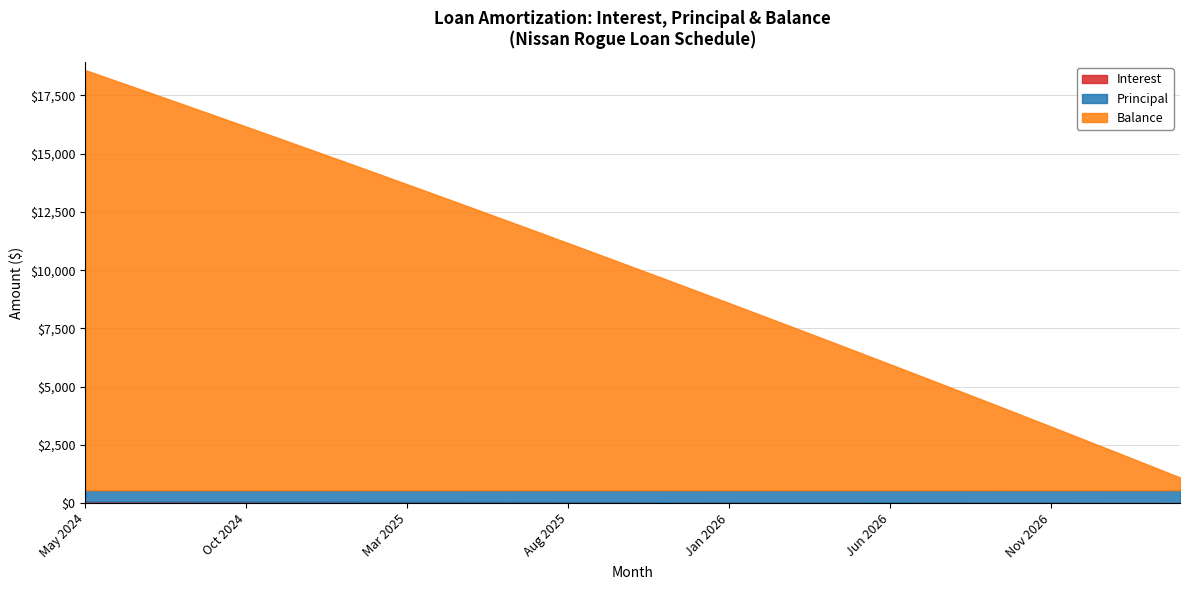

What is the value of the Balance point at the 2nd from the left?

17550.0